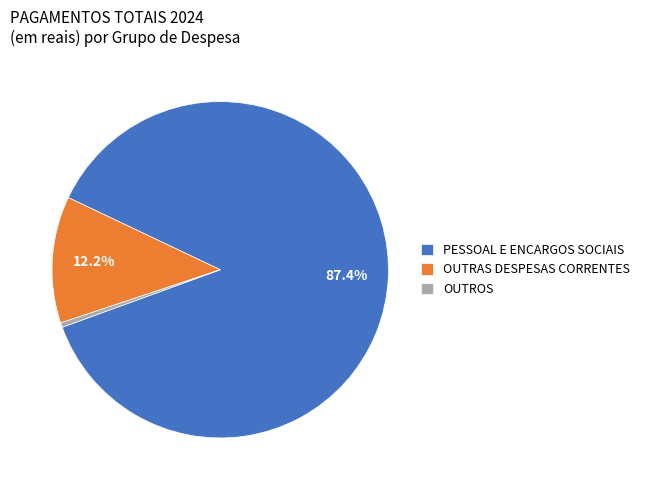

Does OUTRAS DESPESAS CORRENTES represent more than half of the total?

No